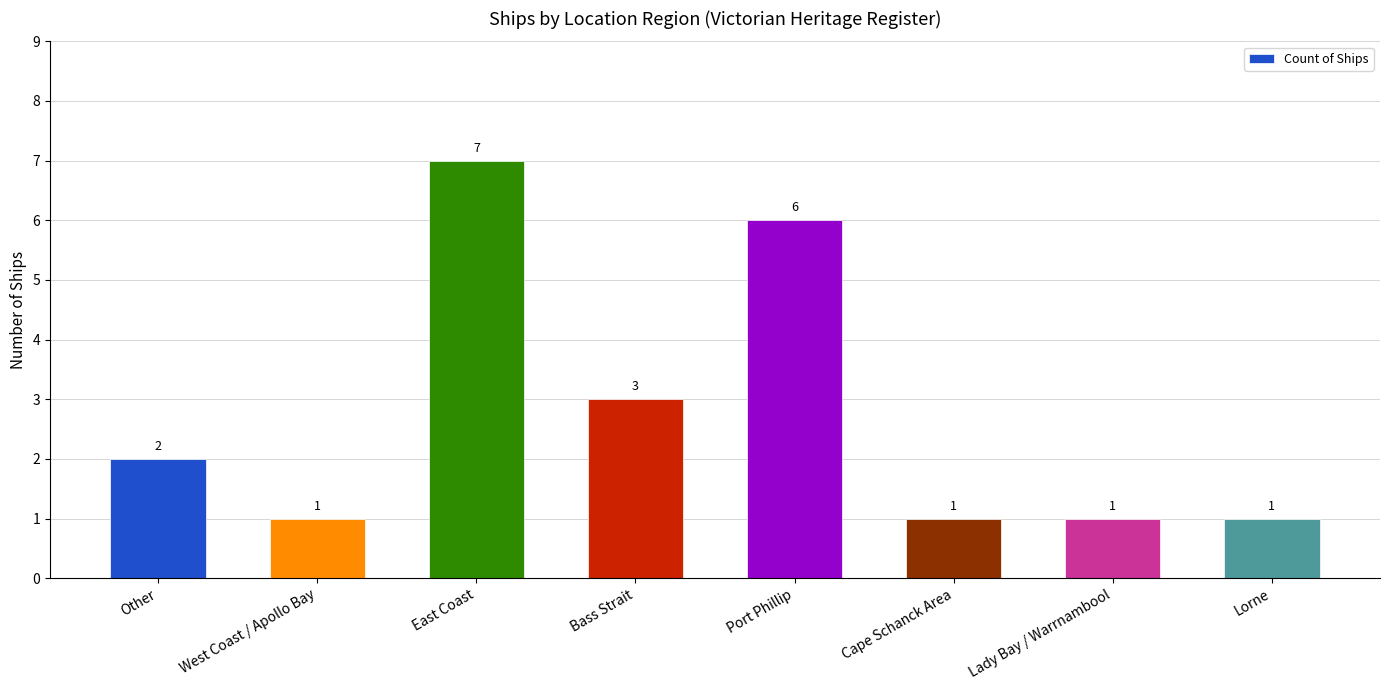

What is the ratio of the value at Bass Strait to the value at Other?

1.5